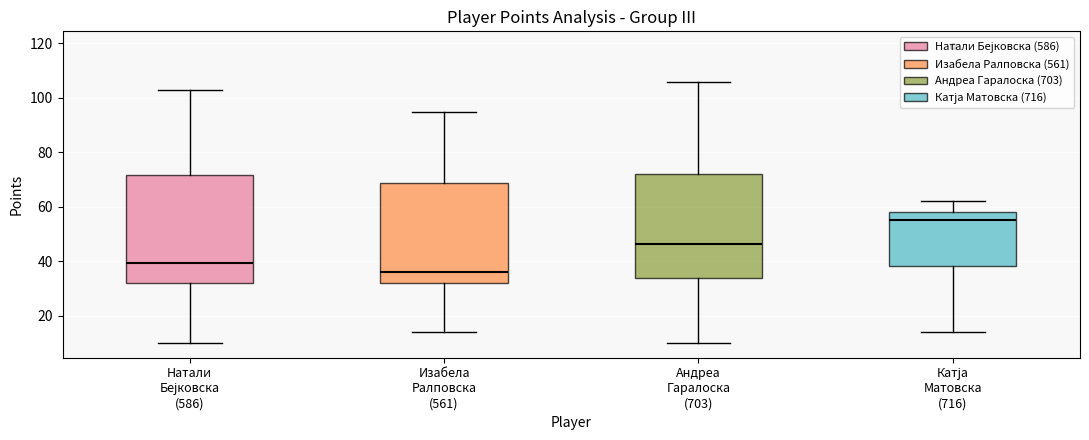

Which box's median line is the lowest?

Изабела Ралповска (561)